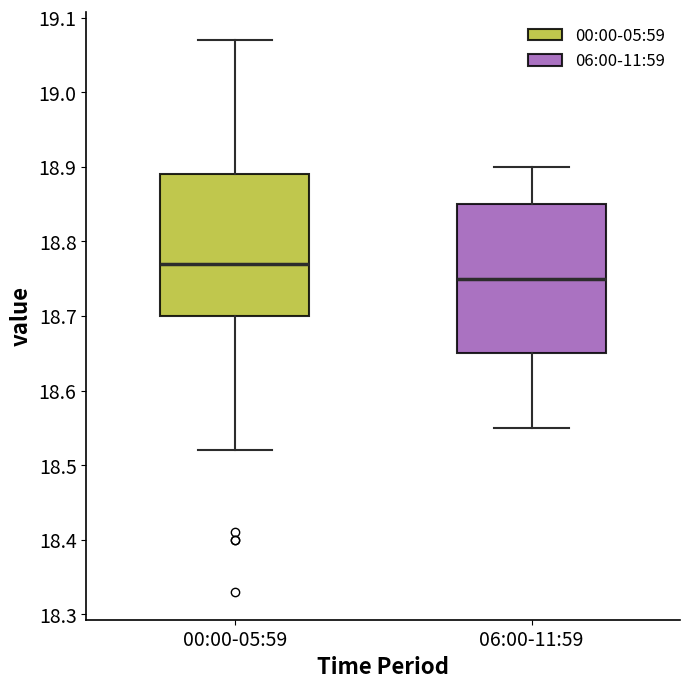

Reading left to right, transcribe this box plot: for each box, give where its median line is, the range the box spans, and where its two whiskers end, as read against the y-axis. The values are not printed on the chart, so give them approximately, as read against the axis.

00:00-05:59: median 18.77, box 18.70 to 18.89, whiskers 18.52 to 19.07
06:00-11:59: median 18.75, box 18.65 to 18.85, whiskers 18.55 to 18.90